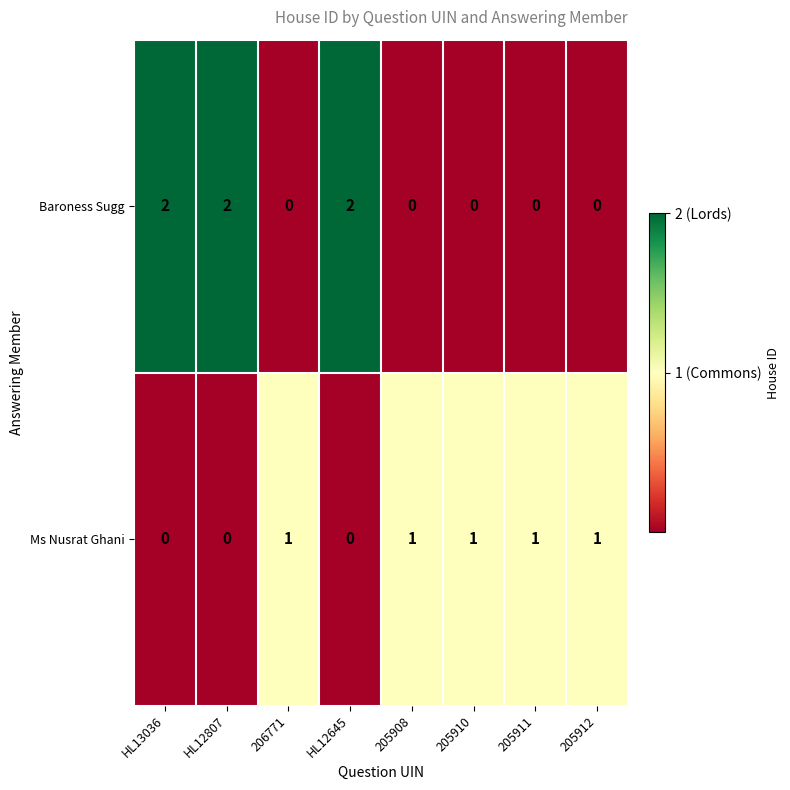

Which series has the largest total across all categories?

Baroness Sugg